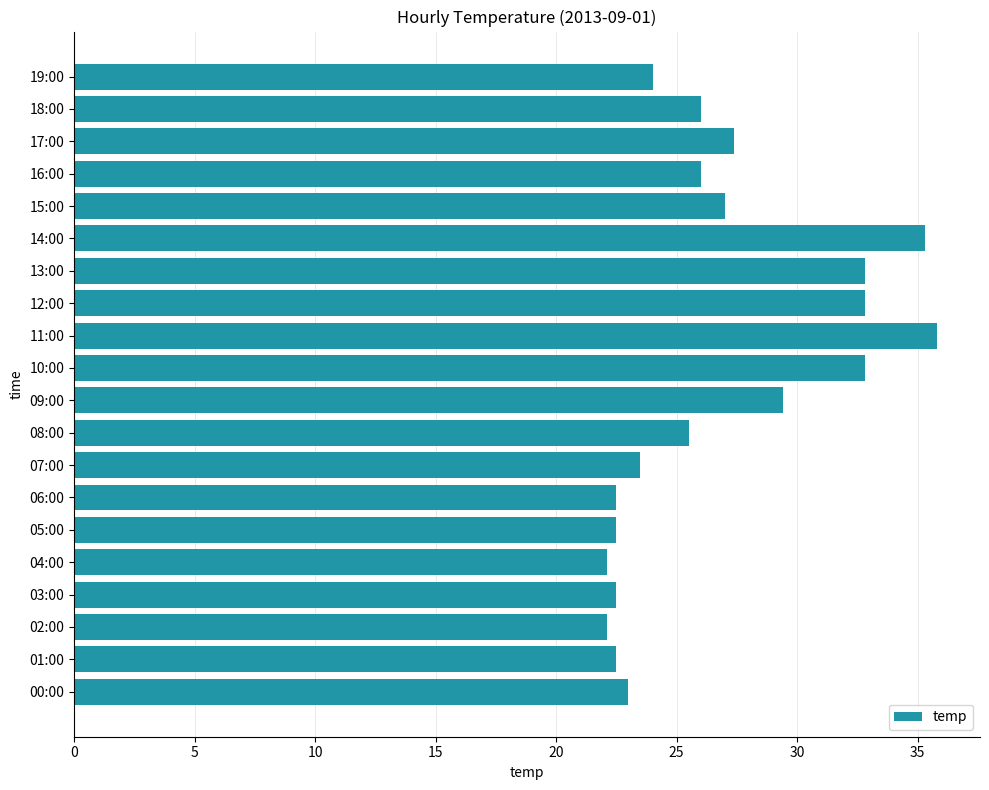

What is the change in value from 04:00 to 19:00?

+1.9